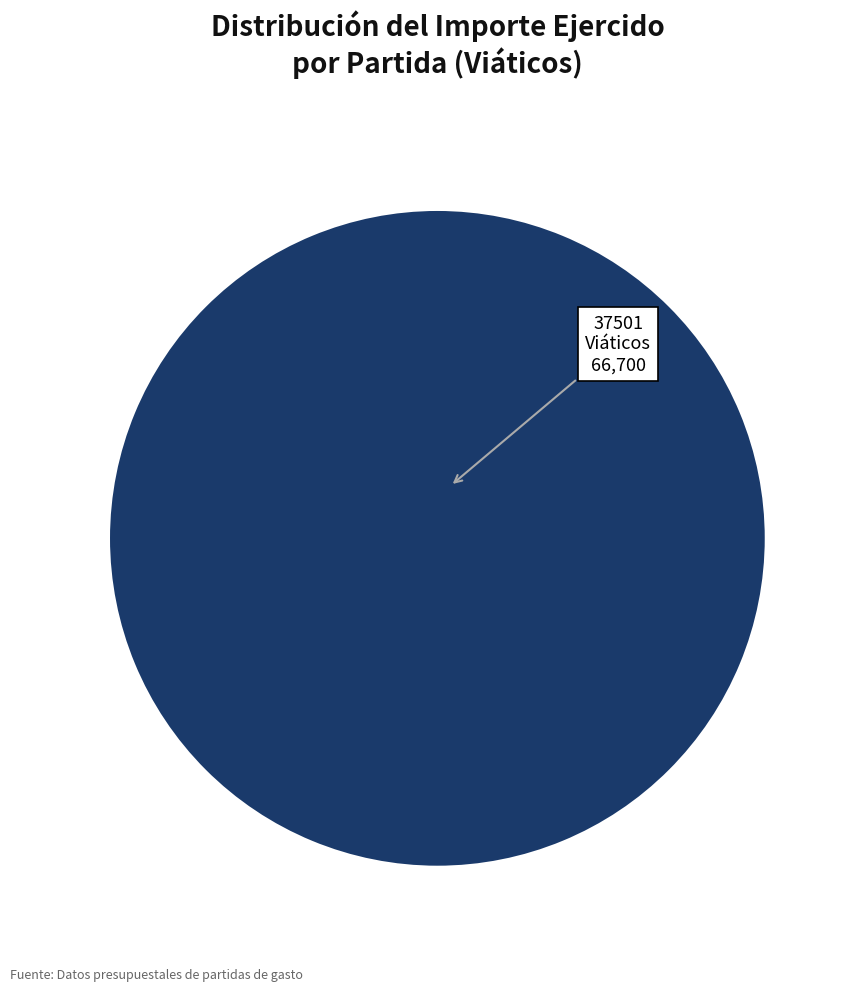

Is there a majority slice in this chart?

Yes